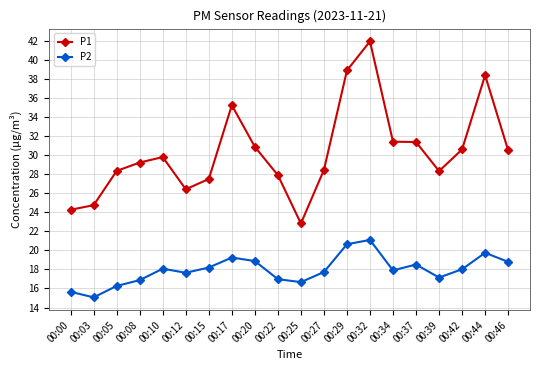

True or false: P2 has more than 2 interior local peaks.

True